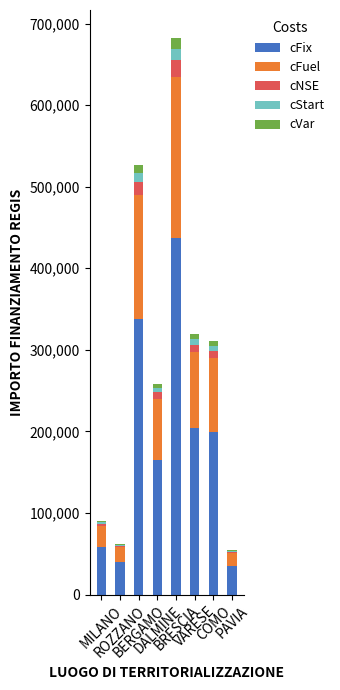

What is the sum of all cFix values?

1475315.5